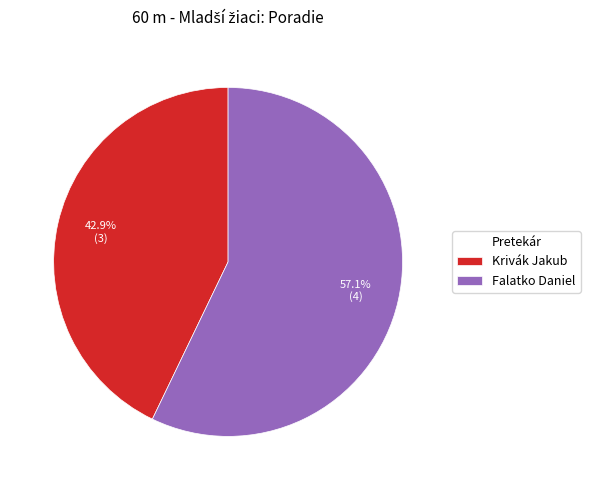

How many slices are in this pie chart?

2